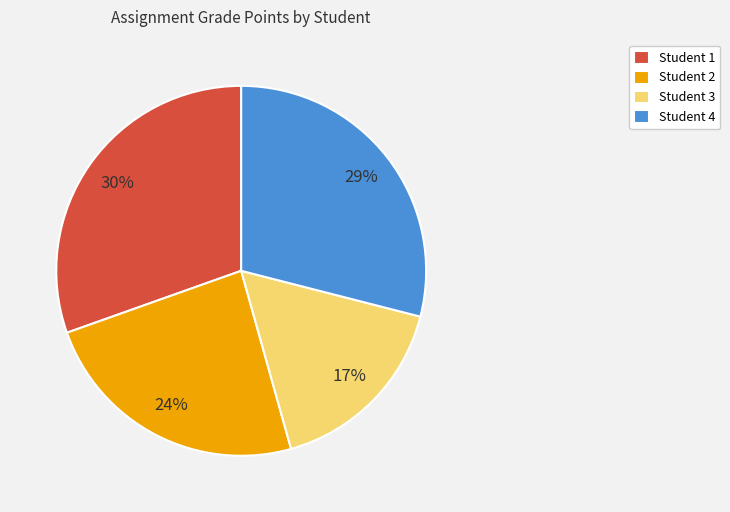

To the nearest percent, what is the difference between the Student 1 and Student 4 slice percentages?

1%